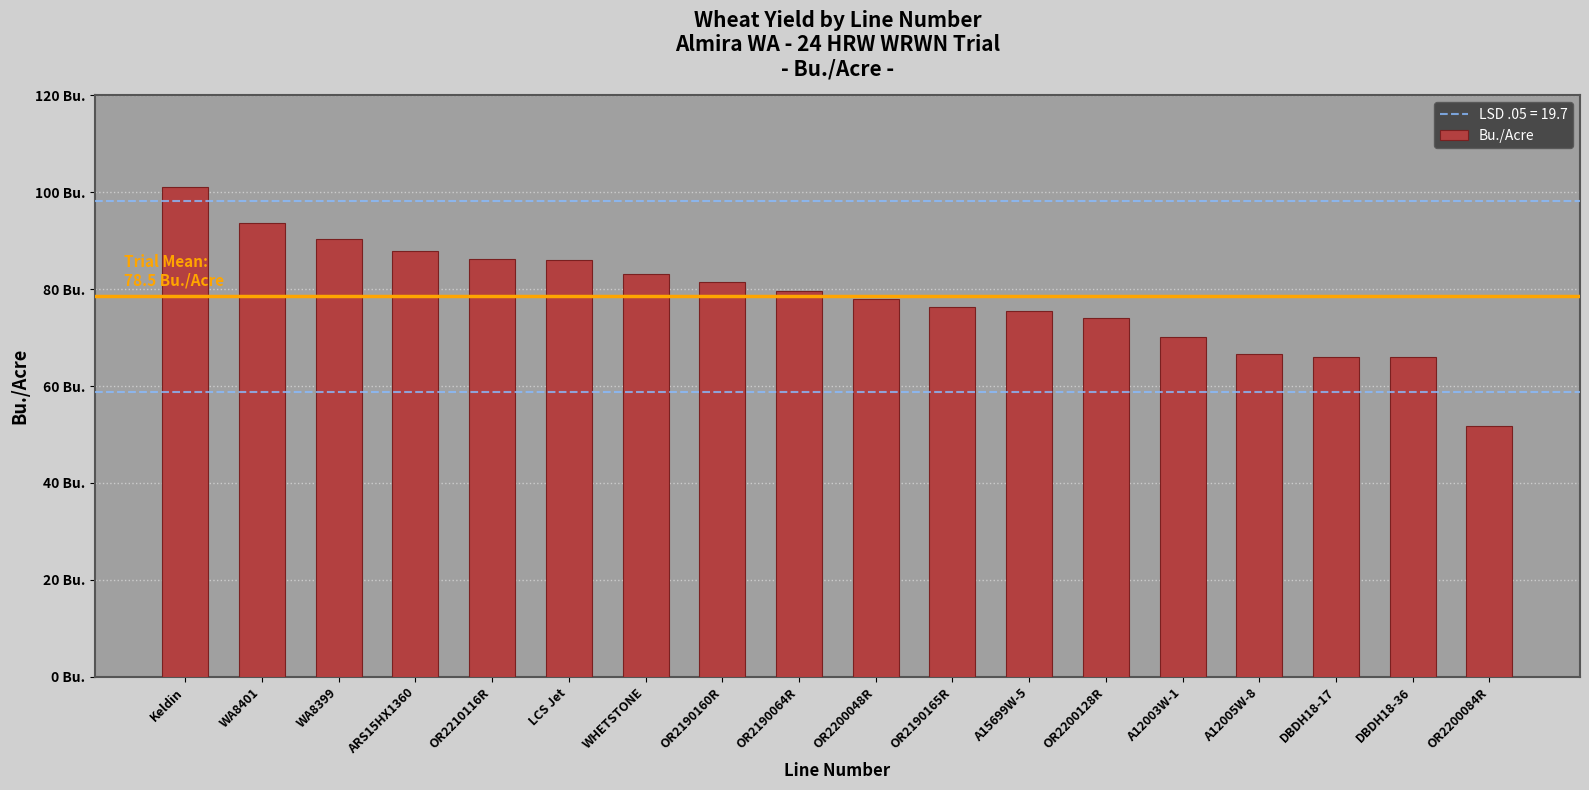

How many data points does each series have?

18